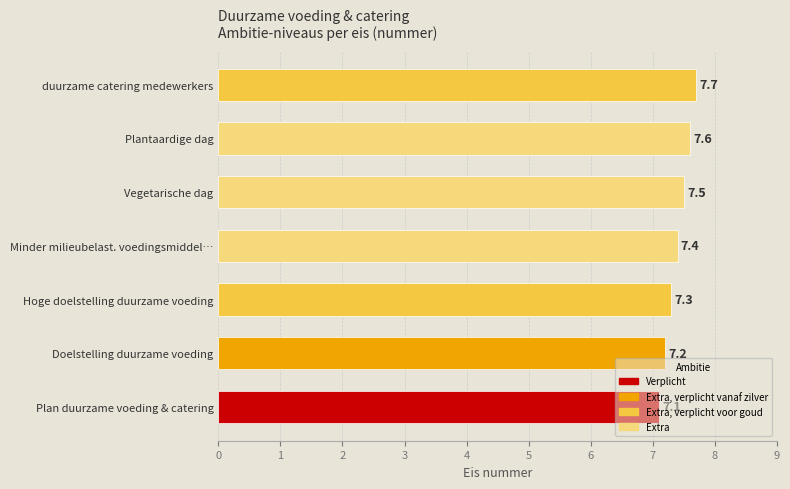

What is the maximum value shown in the chart?

7.7